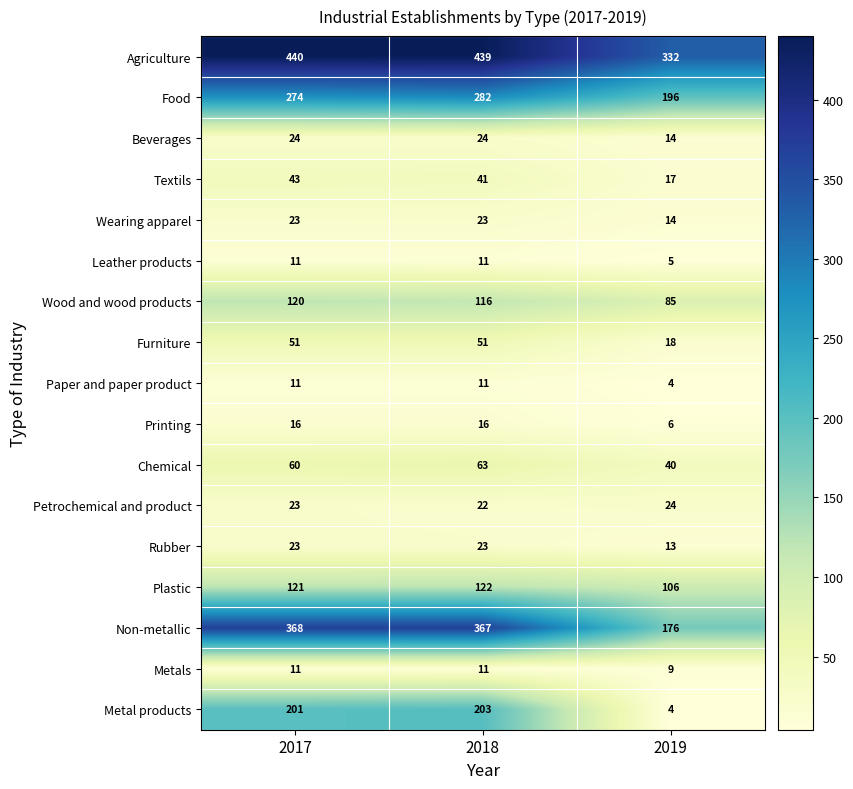

What is the sum of the Food values at 2018 and 2019?

478